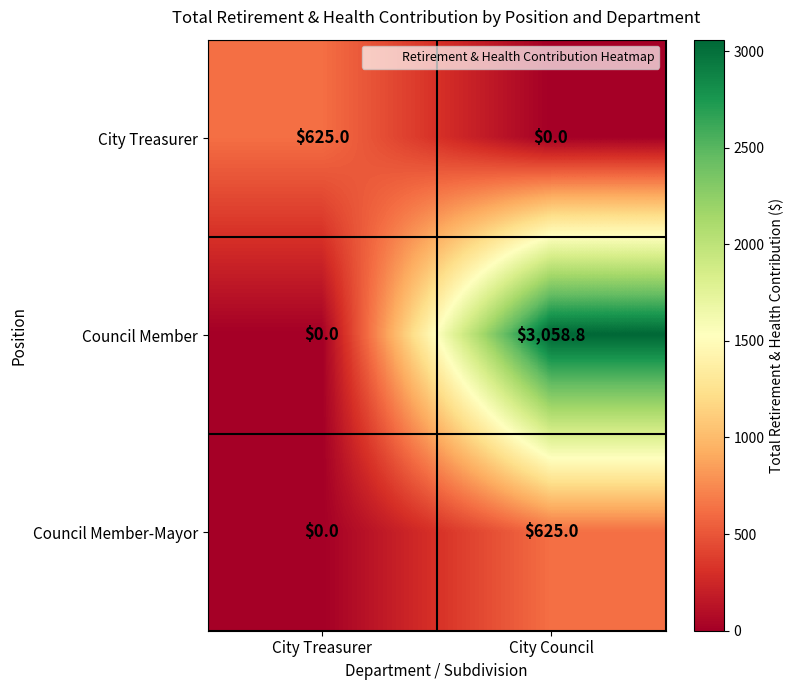

Reading left to right, extract all data points from this chart.

City Treasurer: 625.0	0.0
Council Member: 0.0	3058.8
Council Member-Mayor: 0.0	625.0